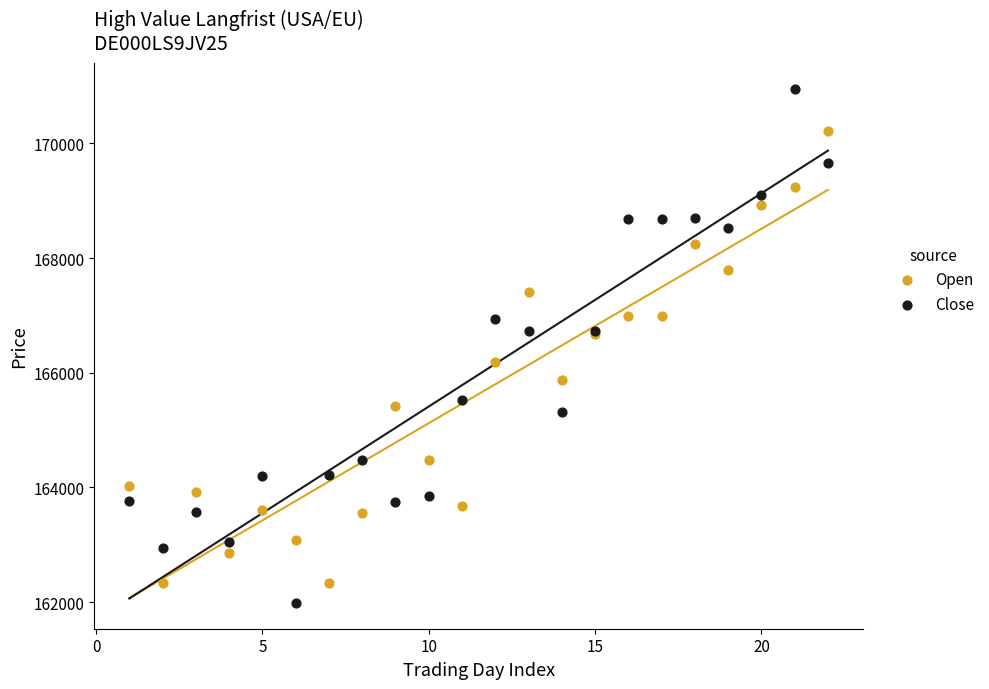

Which series has the widest spread of Y values?

Close